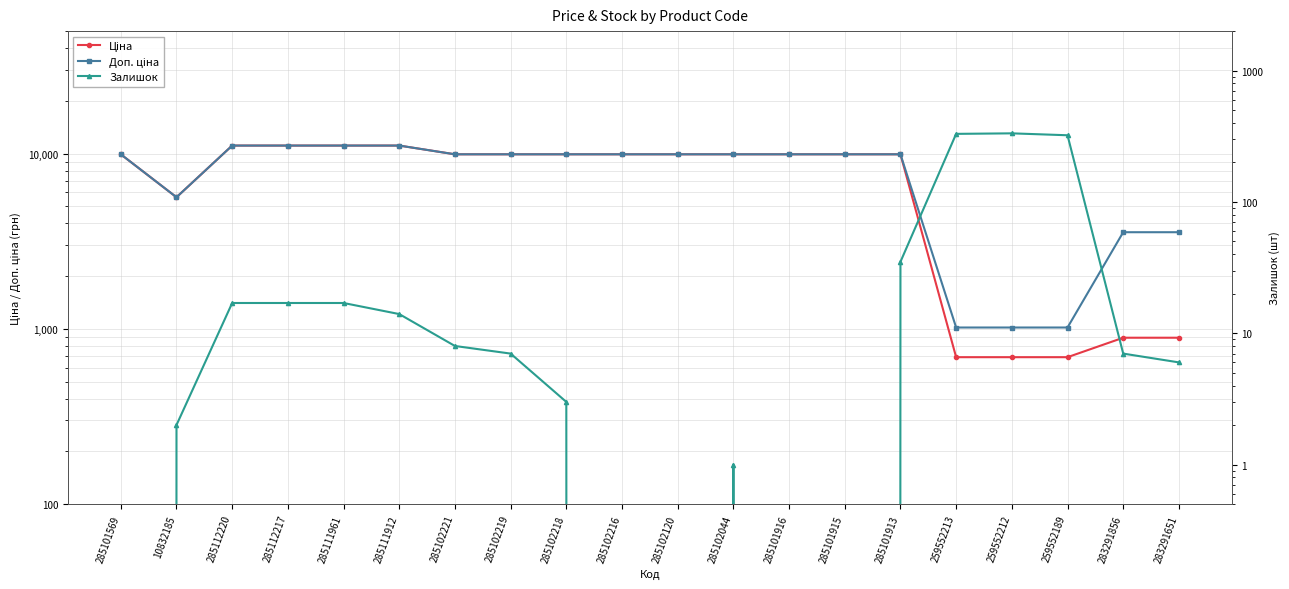

What is the sum of the Ціна values at 285102221 and 285112220?

21022.1